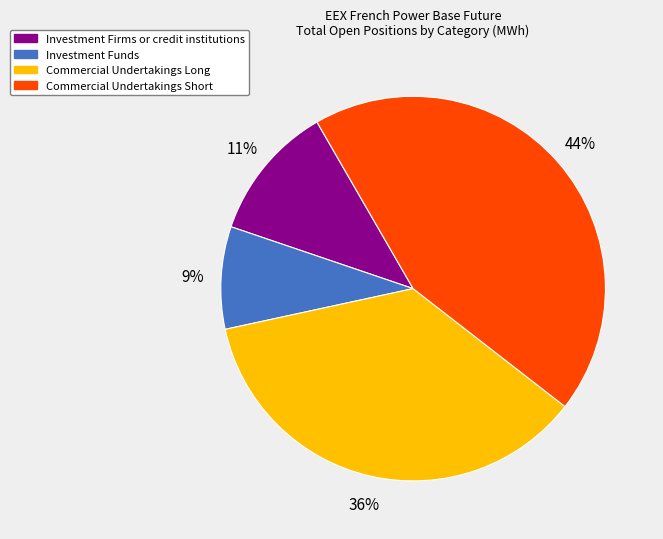

The Commercial Undertakings Long slice represents 36% of the pie. True or false?

True